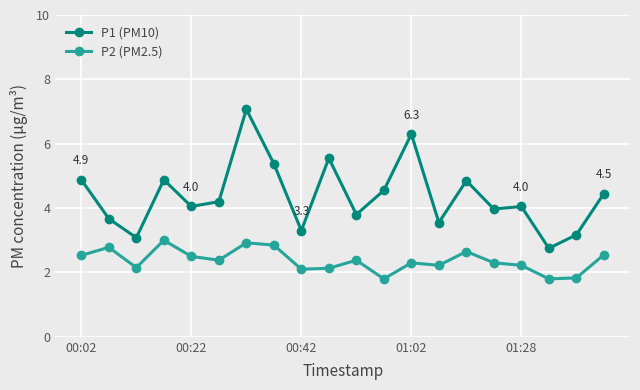

In P1 (PM10), how many points are higher than both neighbors (excluding endpoints)?

6